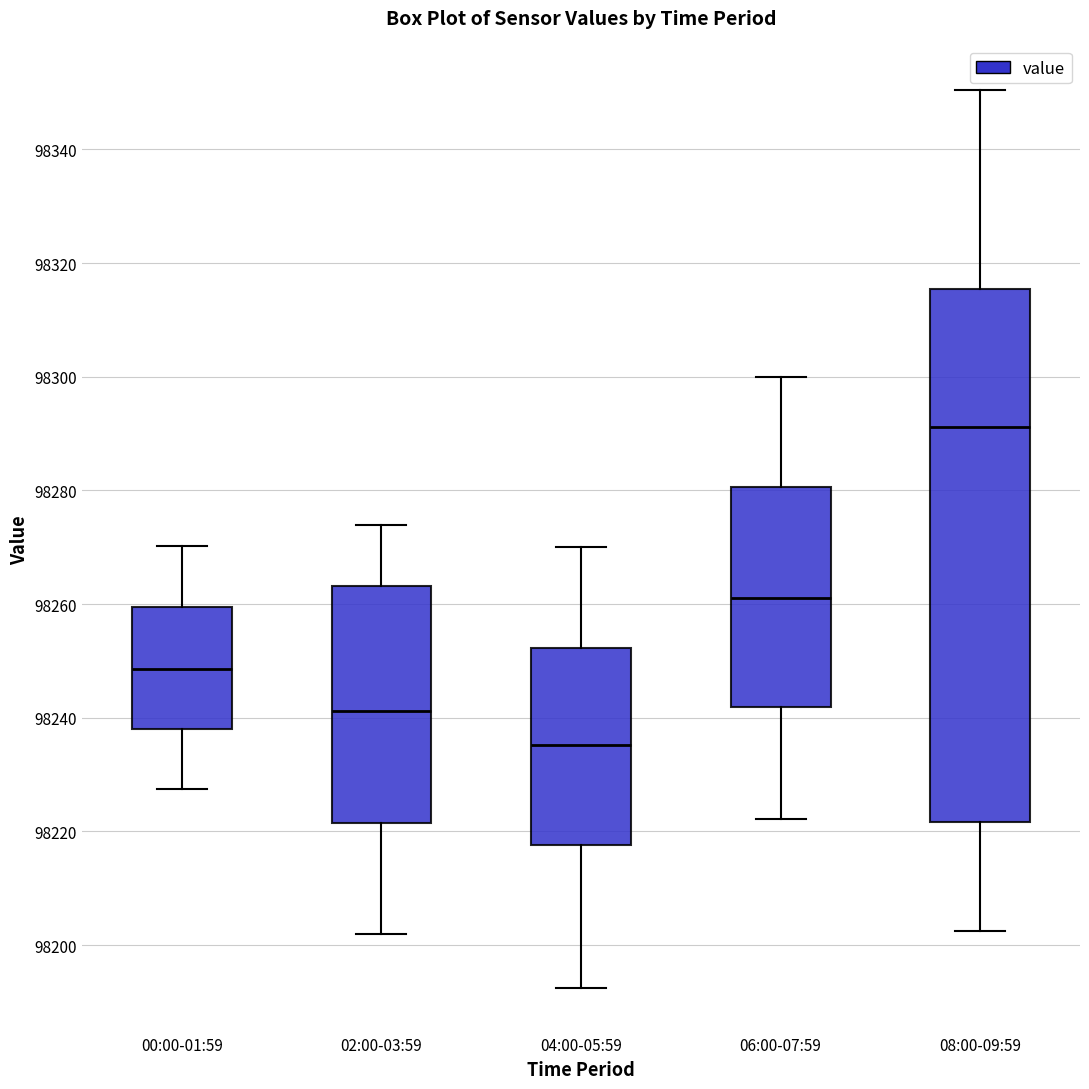

Comparing the boxes themselves (not the whiskers), which one is the tallest?

08:00-09:59